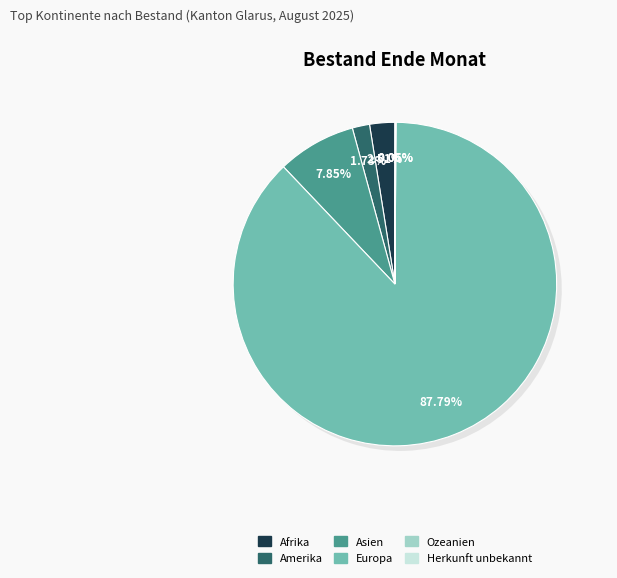

What is the smallest slice in the pie chart?

Ozeanien